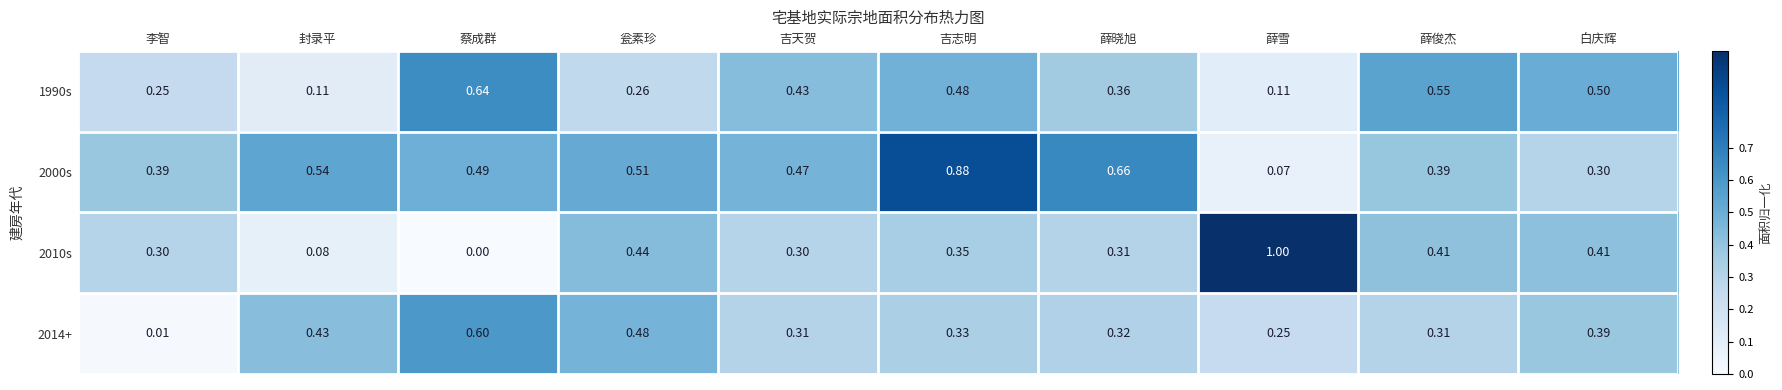

At which category is the sum across all series the highest?

吉志明